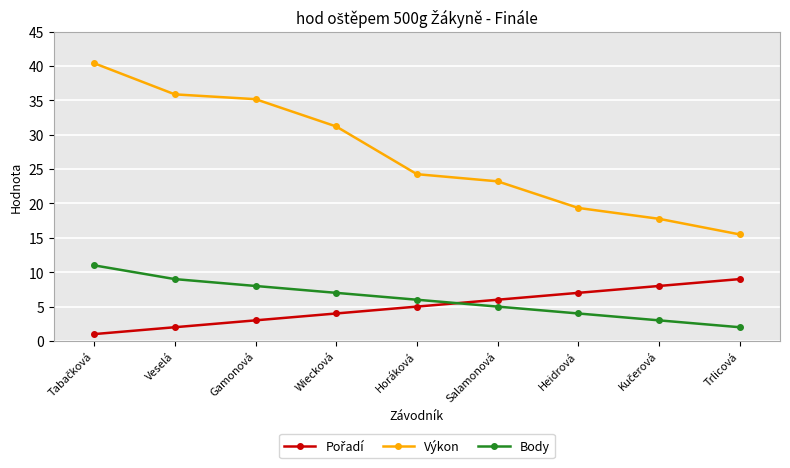

What is the smallest value displayed?

1.0